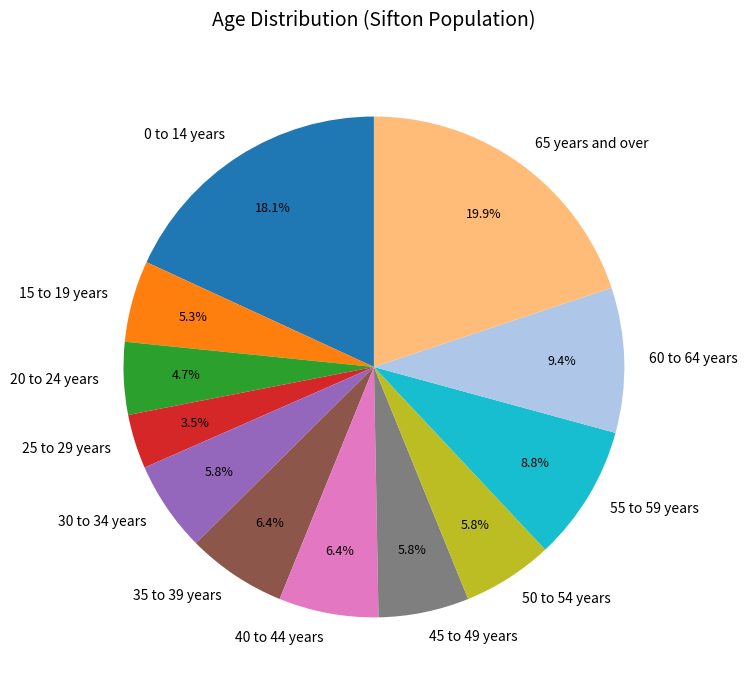

Is it true that 65 years and over is 20% of the pie?

True